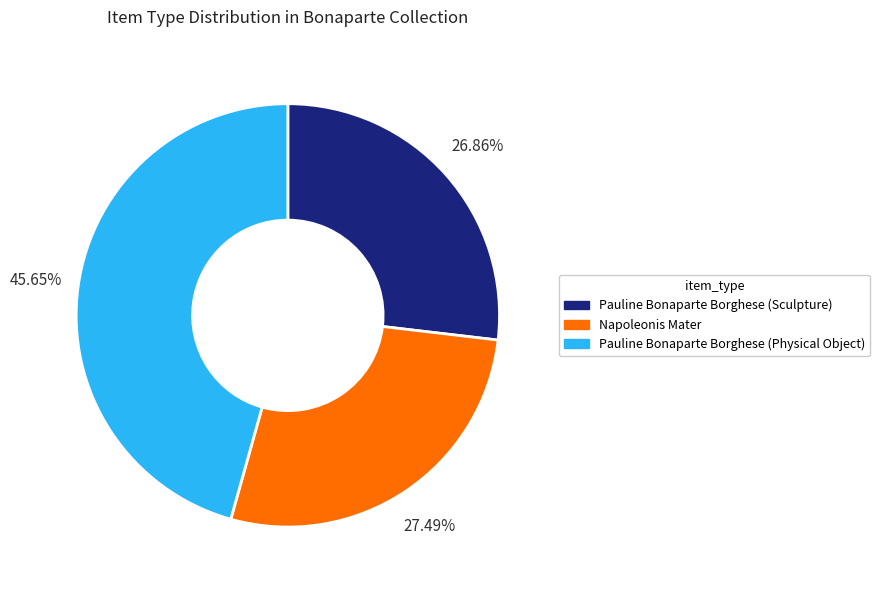

What percentage is the Napoleonis Mater slice, to the nearest percent?

27%